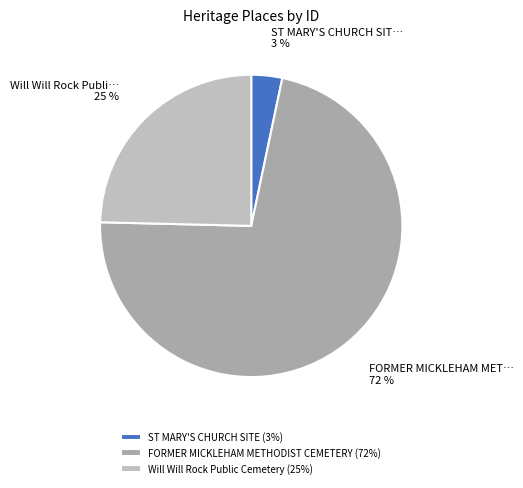

To the nearest percent, what percentage of the pie is FORMER MICKLEHAM METHODIST CEMETERY?

72%